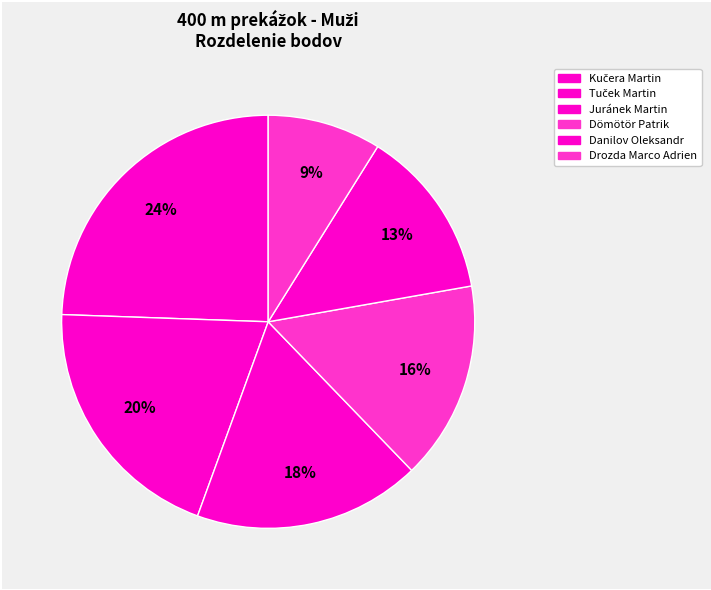

How many segments does this pie chart have?

6